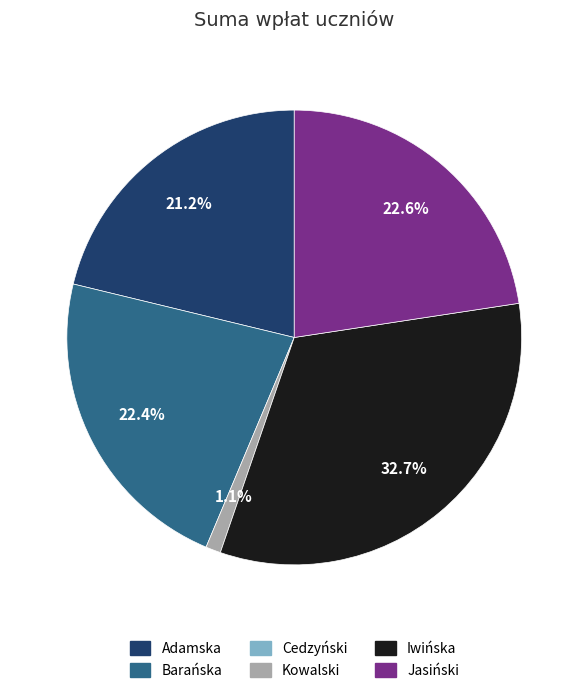

Is there any slice that represents more than half of the pie?

No